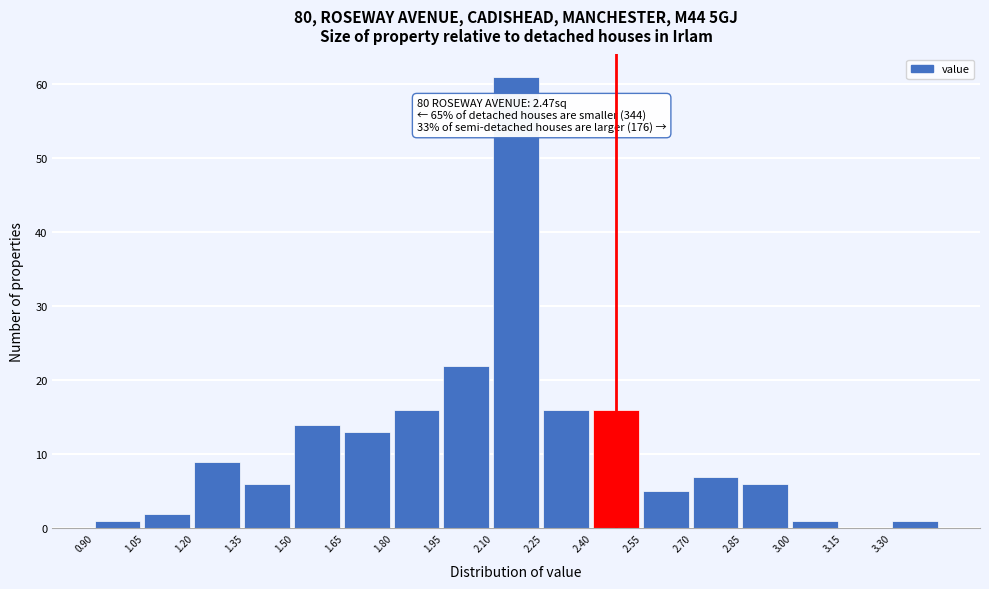

Which range on the x-axis has the tallest bar?

2.10 to 2.25